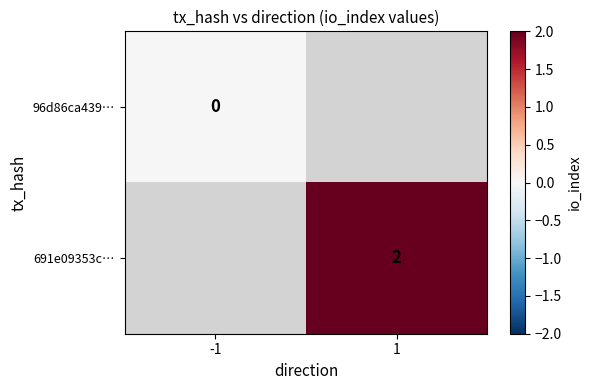

Is the value of 691e09353c… at 1 greater than the value of 96d86ca439… at -1?

Yes